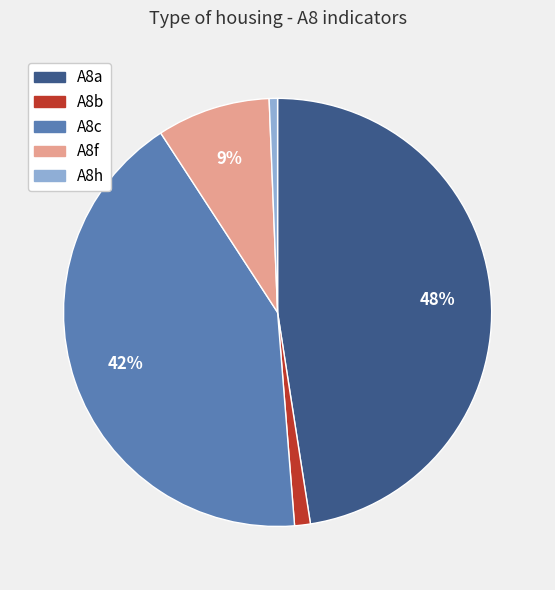

To the nearest percent, what is the difference between the largest and smallest slice percentages?

47%